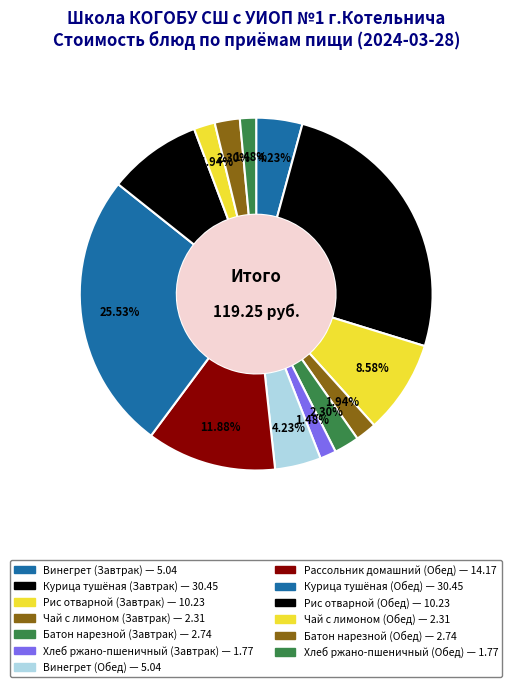

Does any single category account for the majority?

No